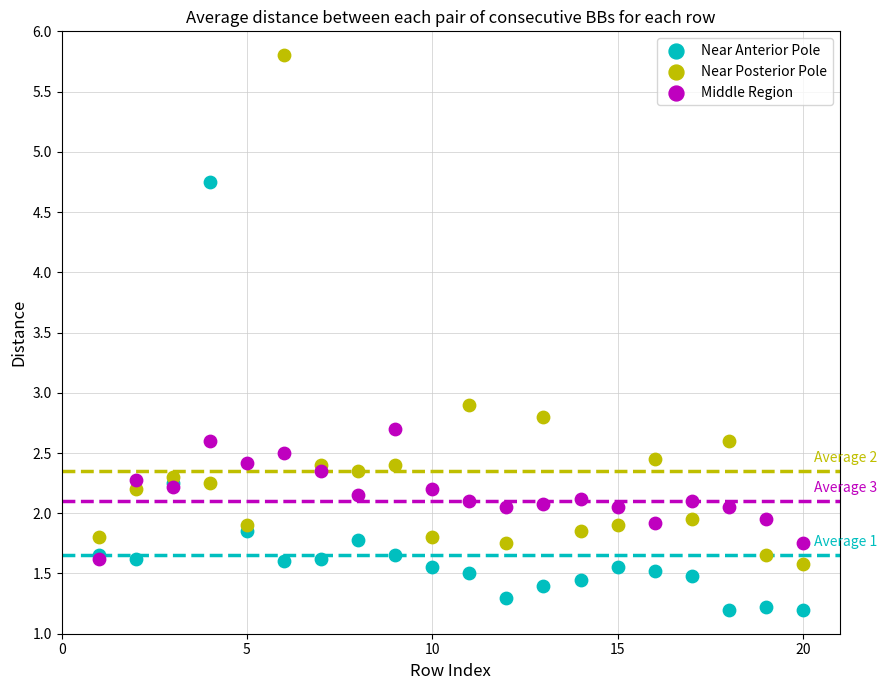

What are all the series names shown in the legend?

Near Anterior Pole, Near Posterior Pole, Middle Region